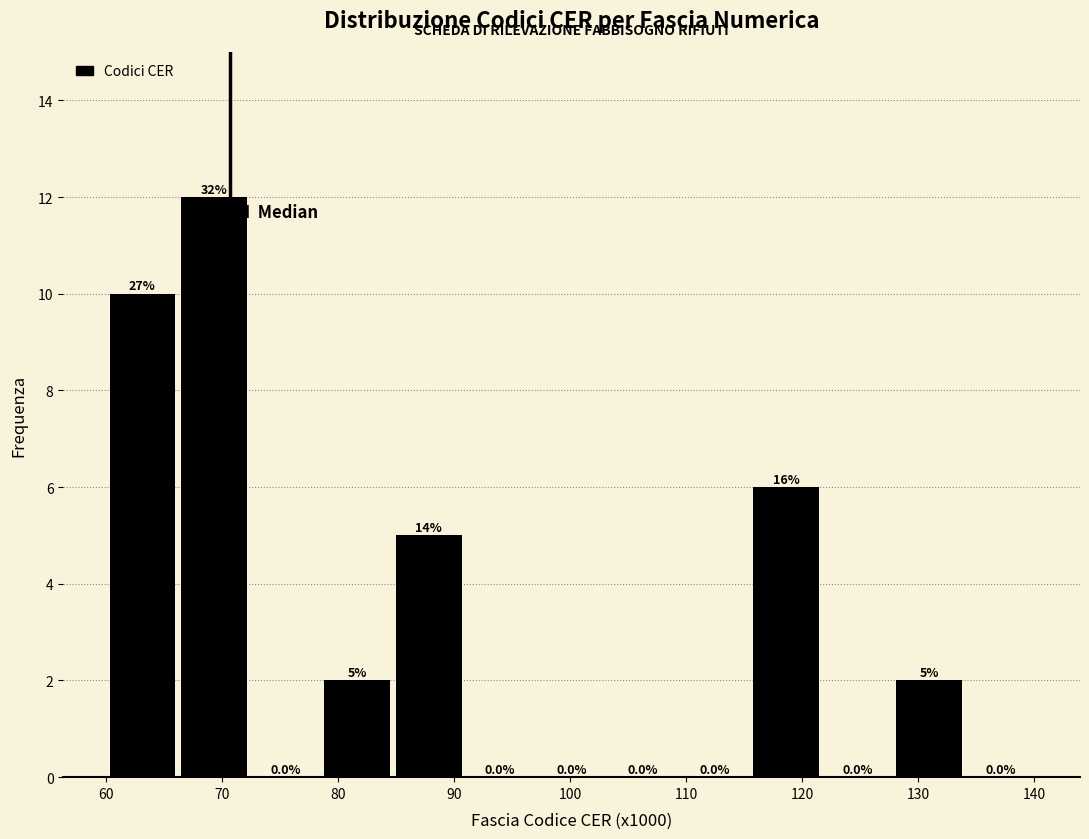

Which range on the x-axis has the tallest bar?

66 to 72